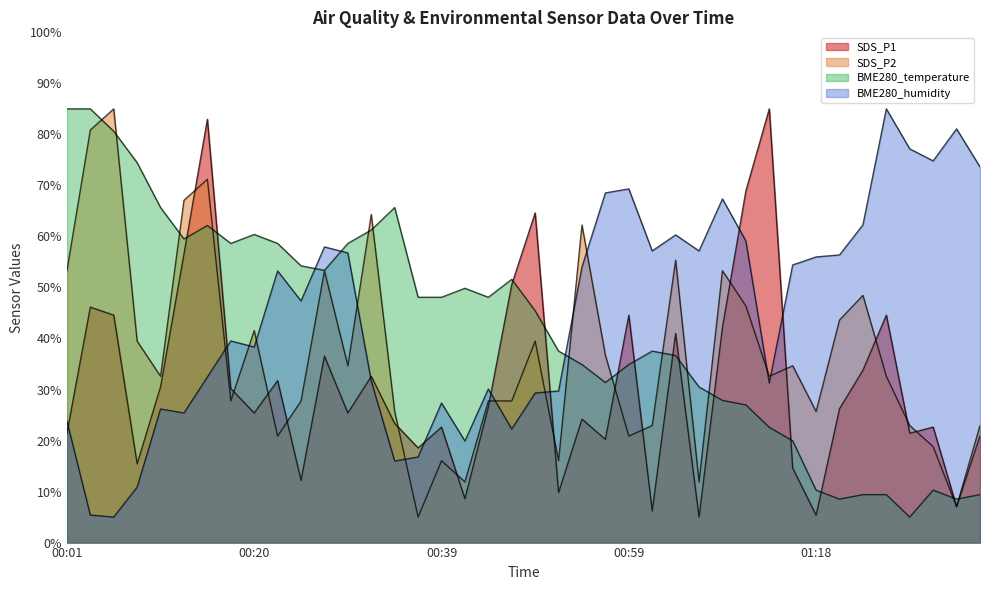

The value of BME280_humidity at 00:20 is 38.3. True or false?

True